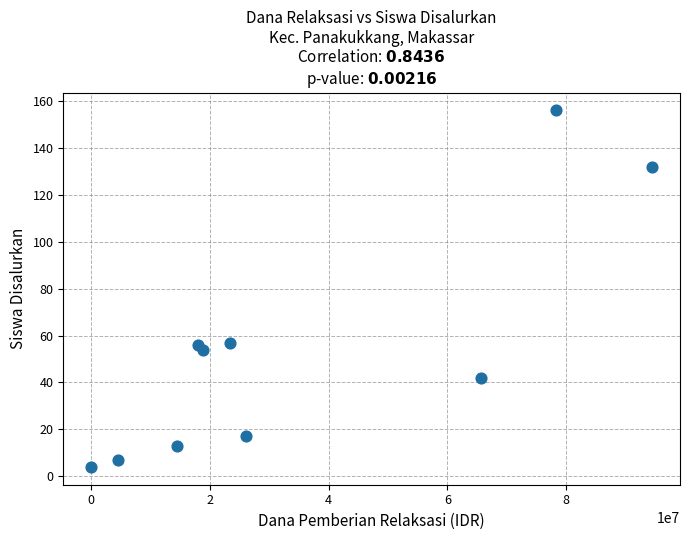

What is the average X value?

34380000